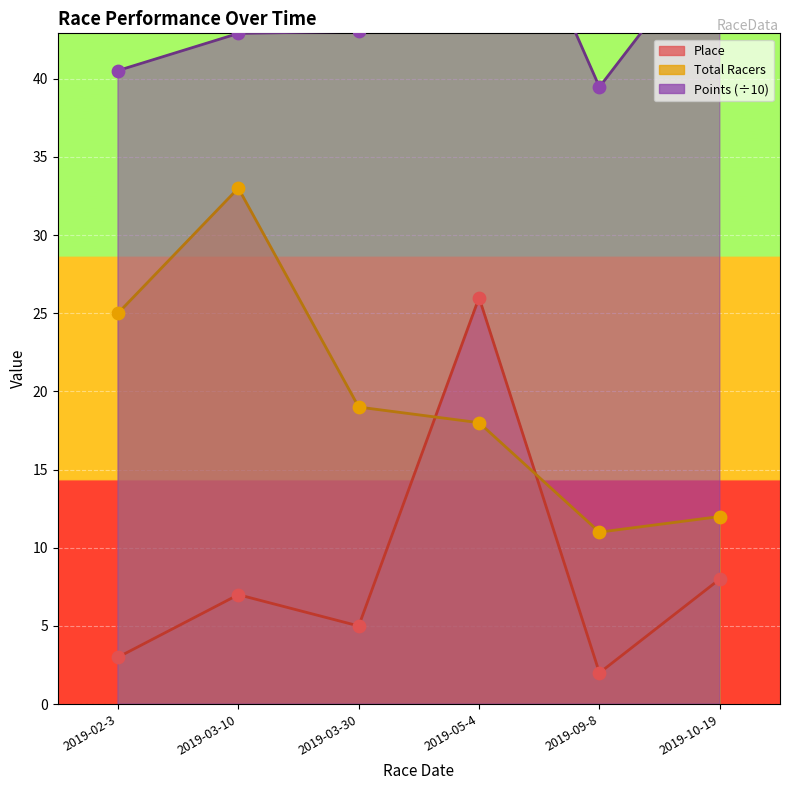

Which series has the widest spread of Y values?

Place